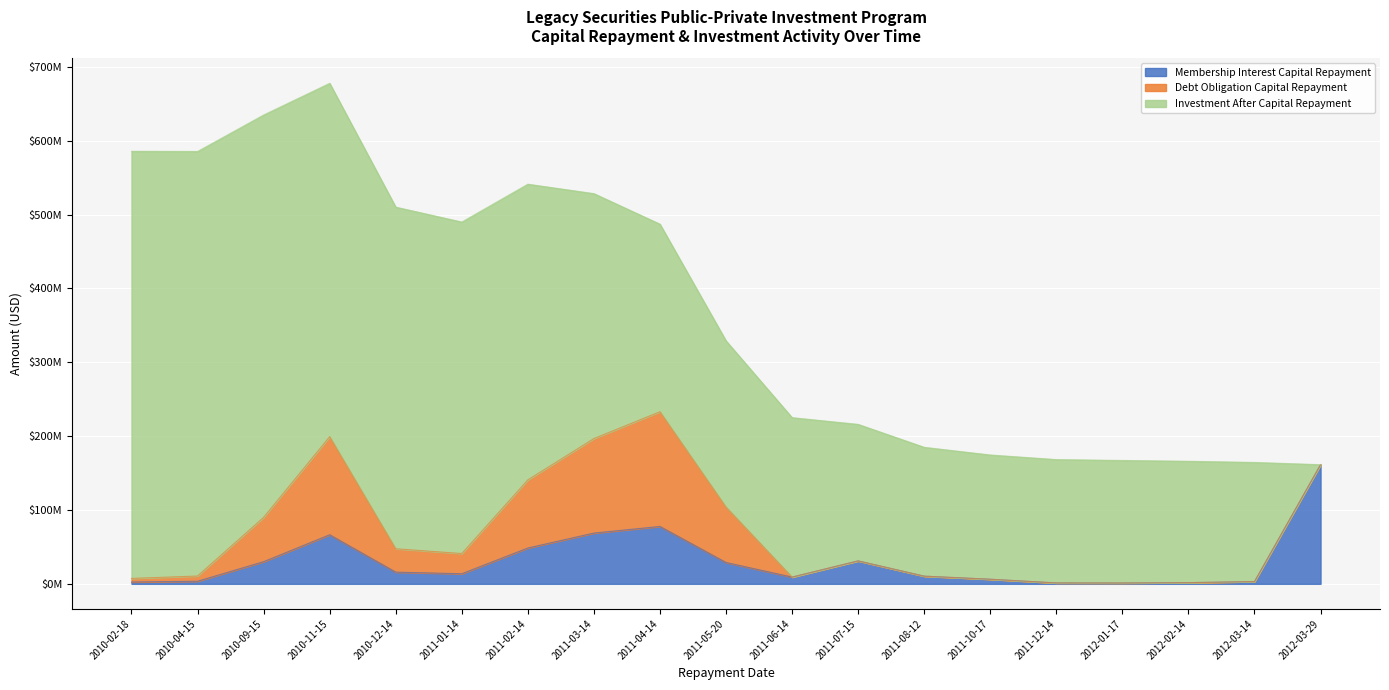

Between which two adjacent categories do Membership Interest Capital Repayment and Investment After Capital Repayment first intersect?

2012-03-14 and 2012-03-29